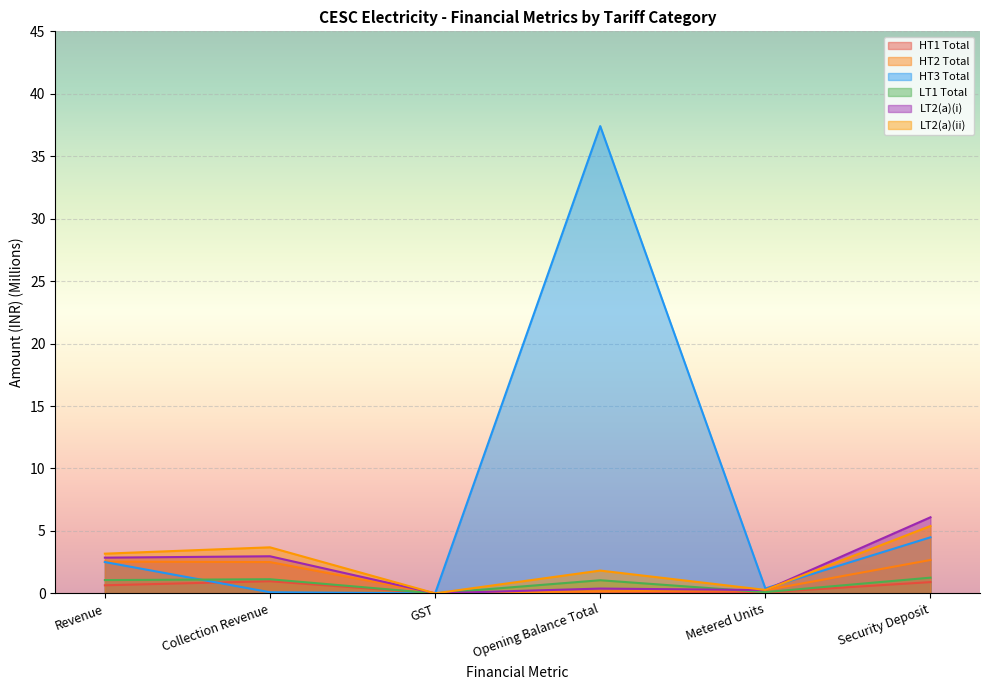

At how many categories does at least one series exceed 3?

4